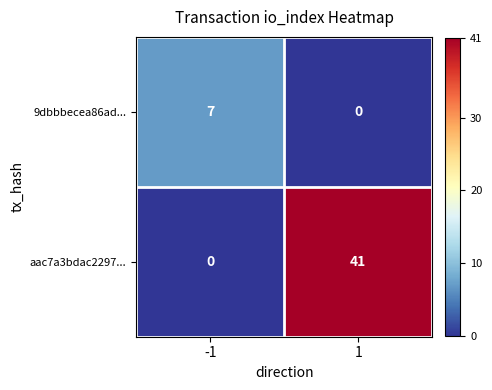

Which series has the largest total across all categories?

aac7a3bdac2297...